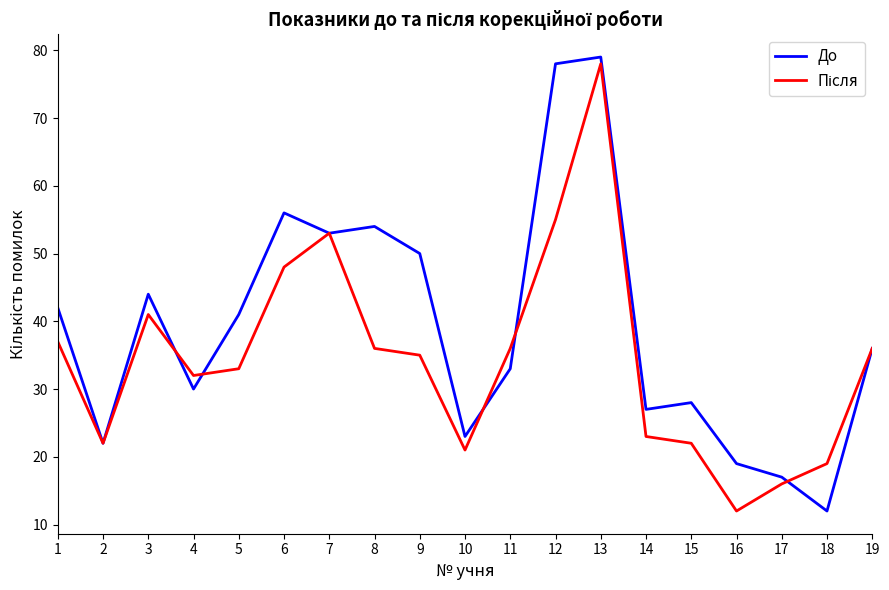

At which label is До closest to 45?

3